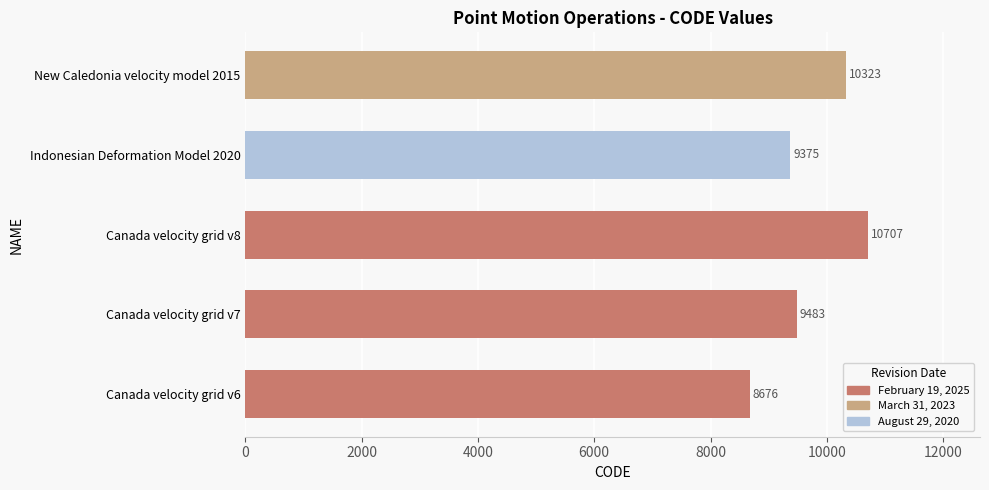

Reading bottom to top, what are all the values shown in this chart?

8676	9483	10707	9375	10323